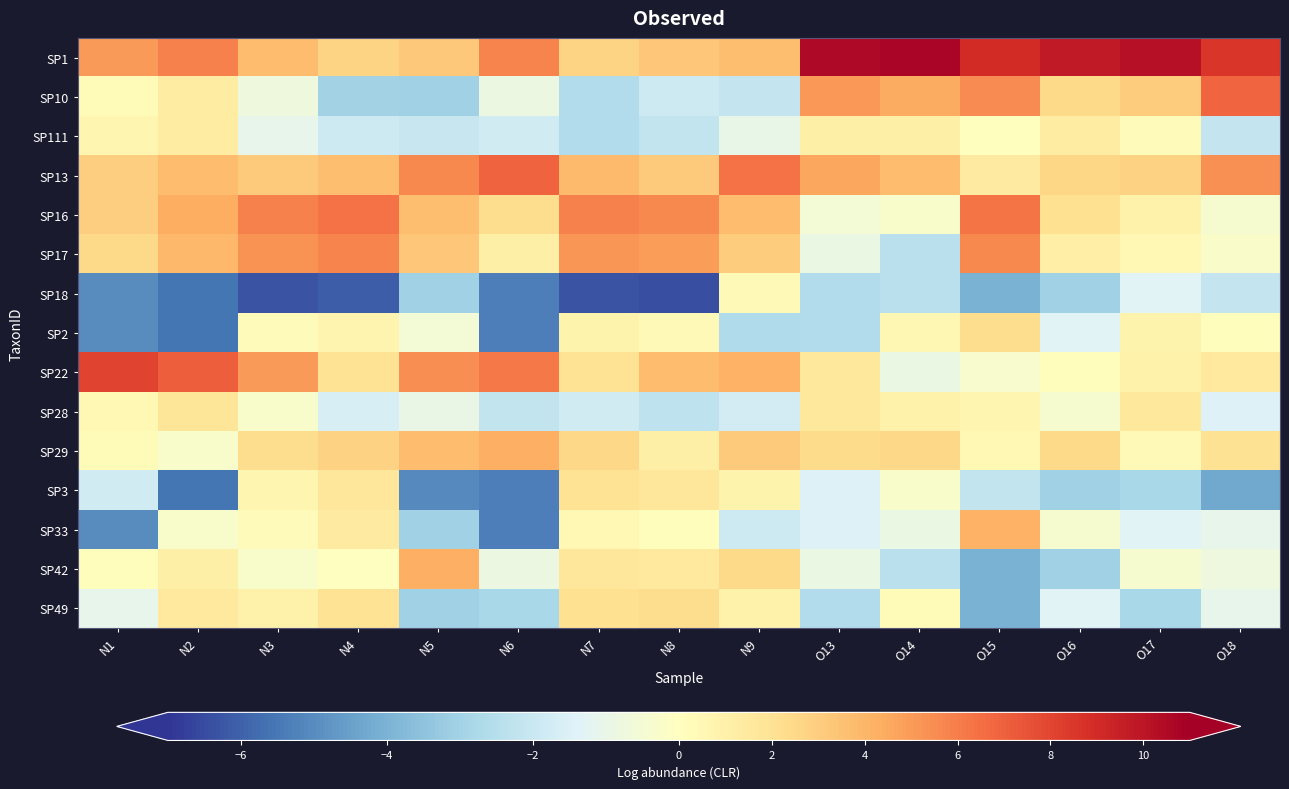

What is the total value across all series at N5?

8.6